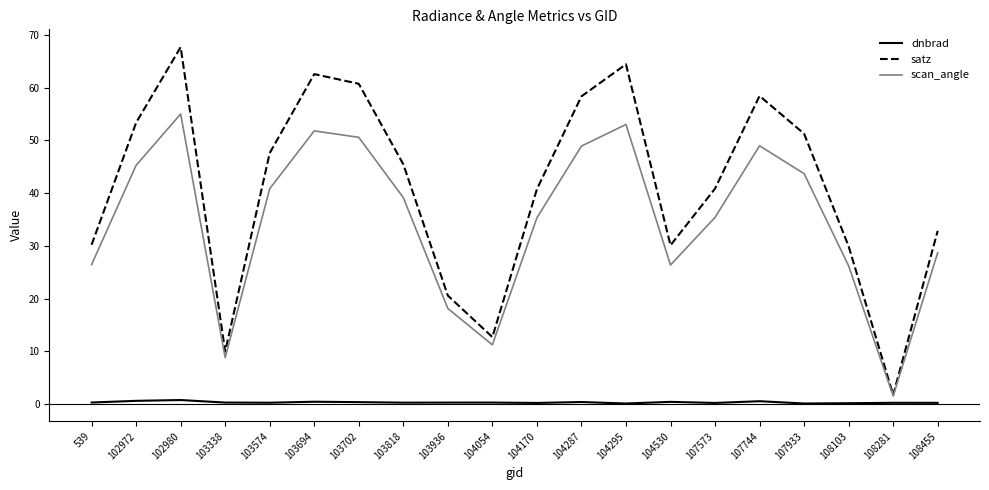

What is the greatest value displayed?

67.7